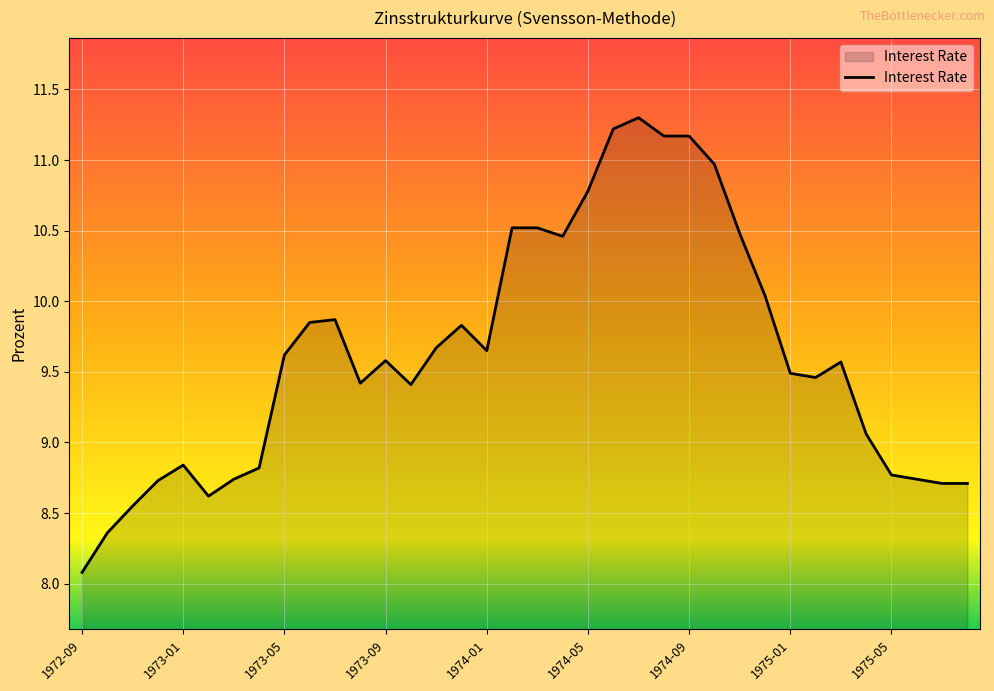

What is the smallest value displayed?

8.1